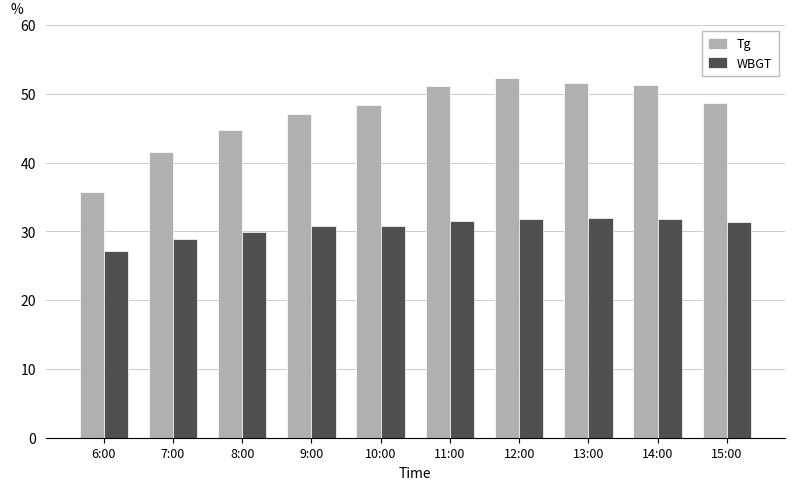

Which category has the lowest value in the Tg series?

6:00